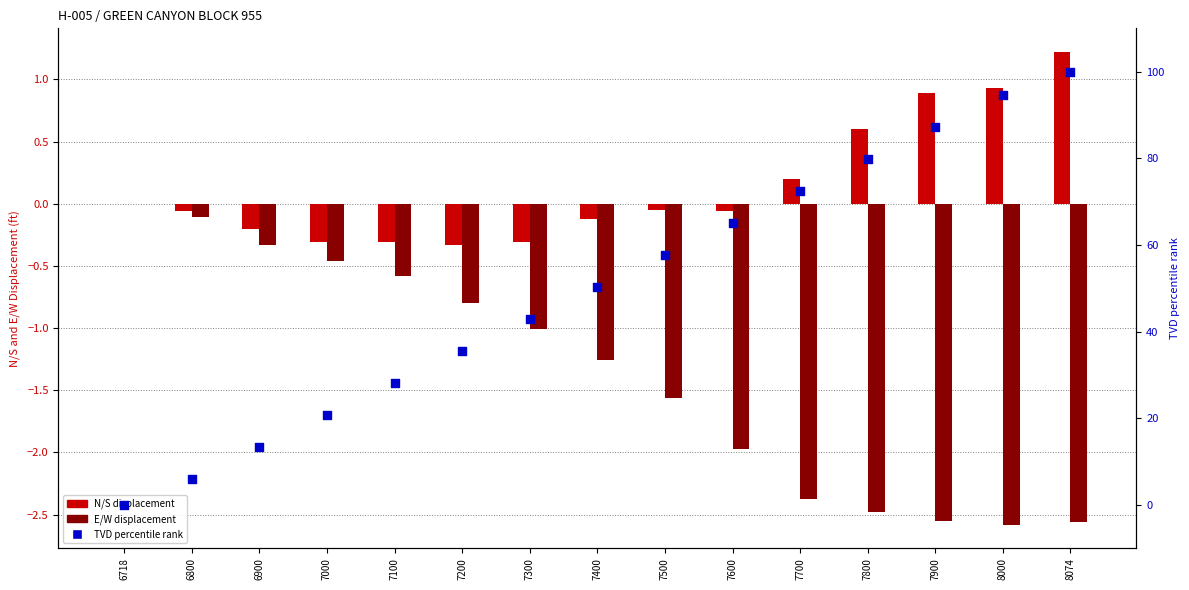

At how many categories does at least one series exceed 8?

13